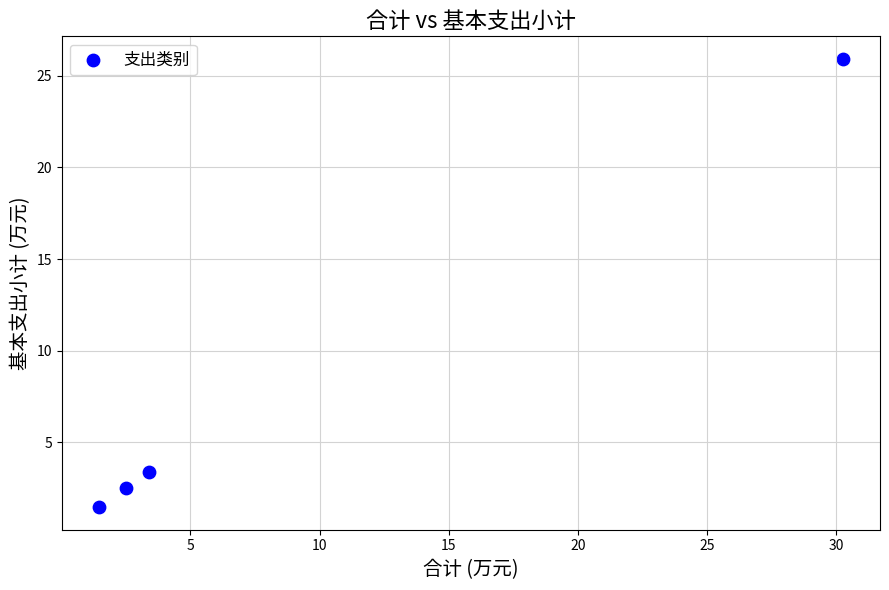

What Y value in the scatter plot is closest to 13?

3.4